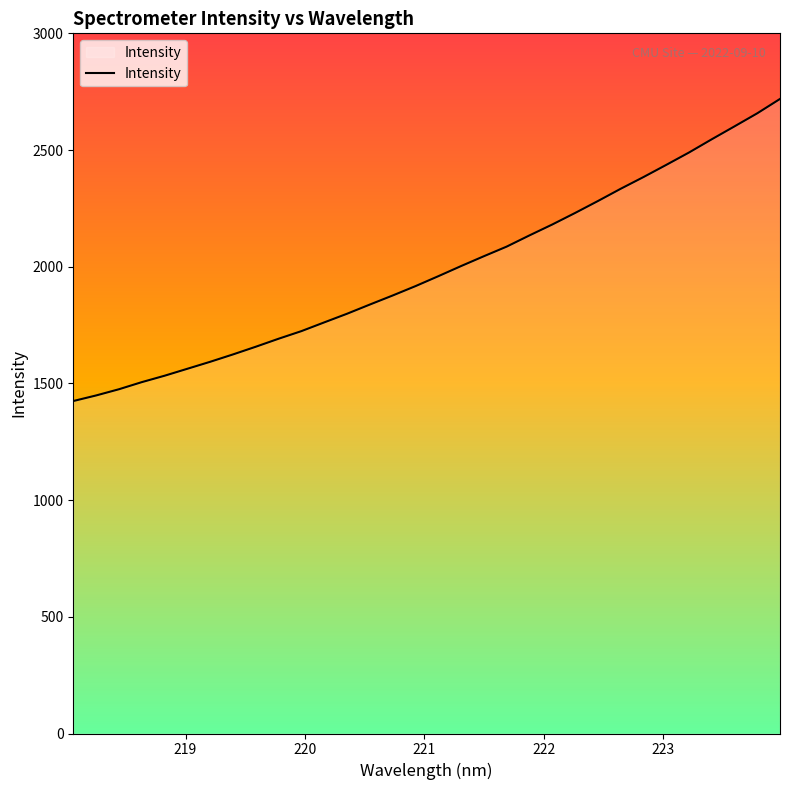

What is the greatest value displayed?

2718.9